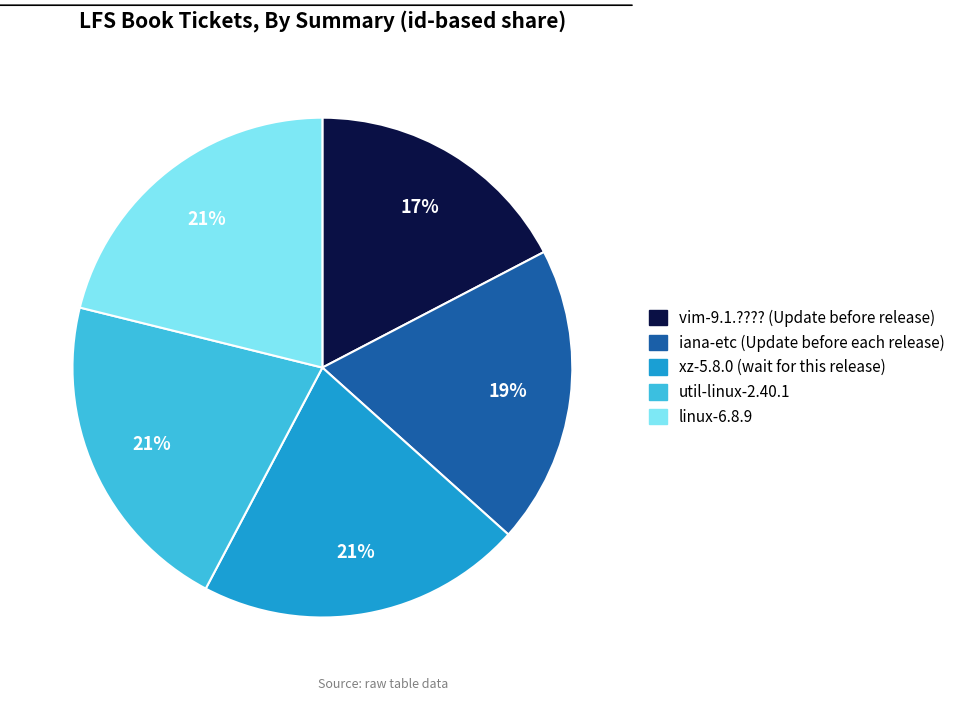

Is util-linux-2.40.1 the majority of the pie?

No